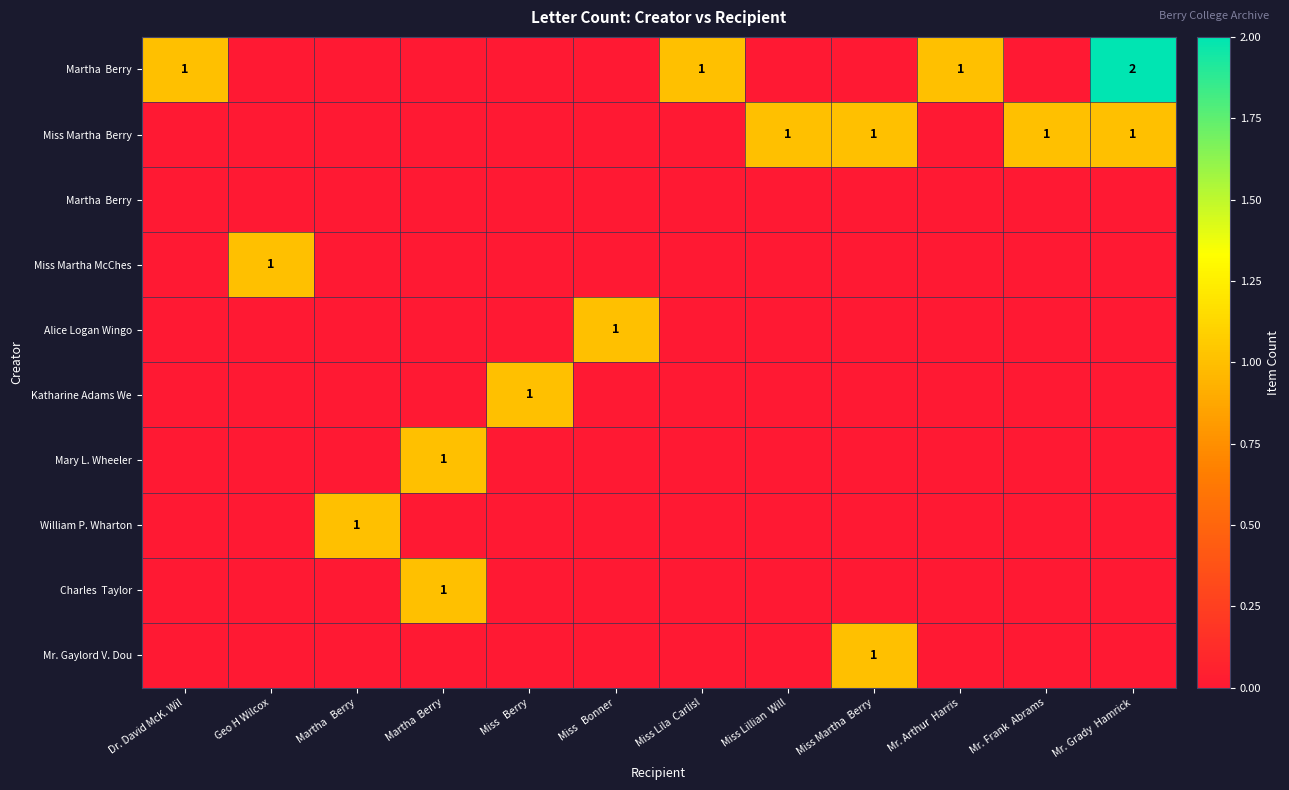

Rank the categories by row_1 value from lowest to highest.

Dr. David McK. Wil, Geo H Wilcox, Martha   Berry, Martha  Berry, Miss   Berry, Miss   Bonner, Miss Lila  Carlisl, Mr. Arthur  Harris, Miss Lillian  Will, Miss Martha  Berry, Mr. Frank  Abrams, Mr. Grady  Hamrick